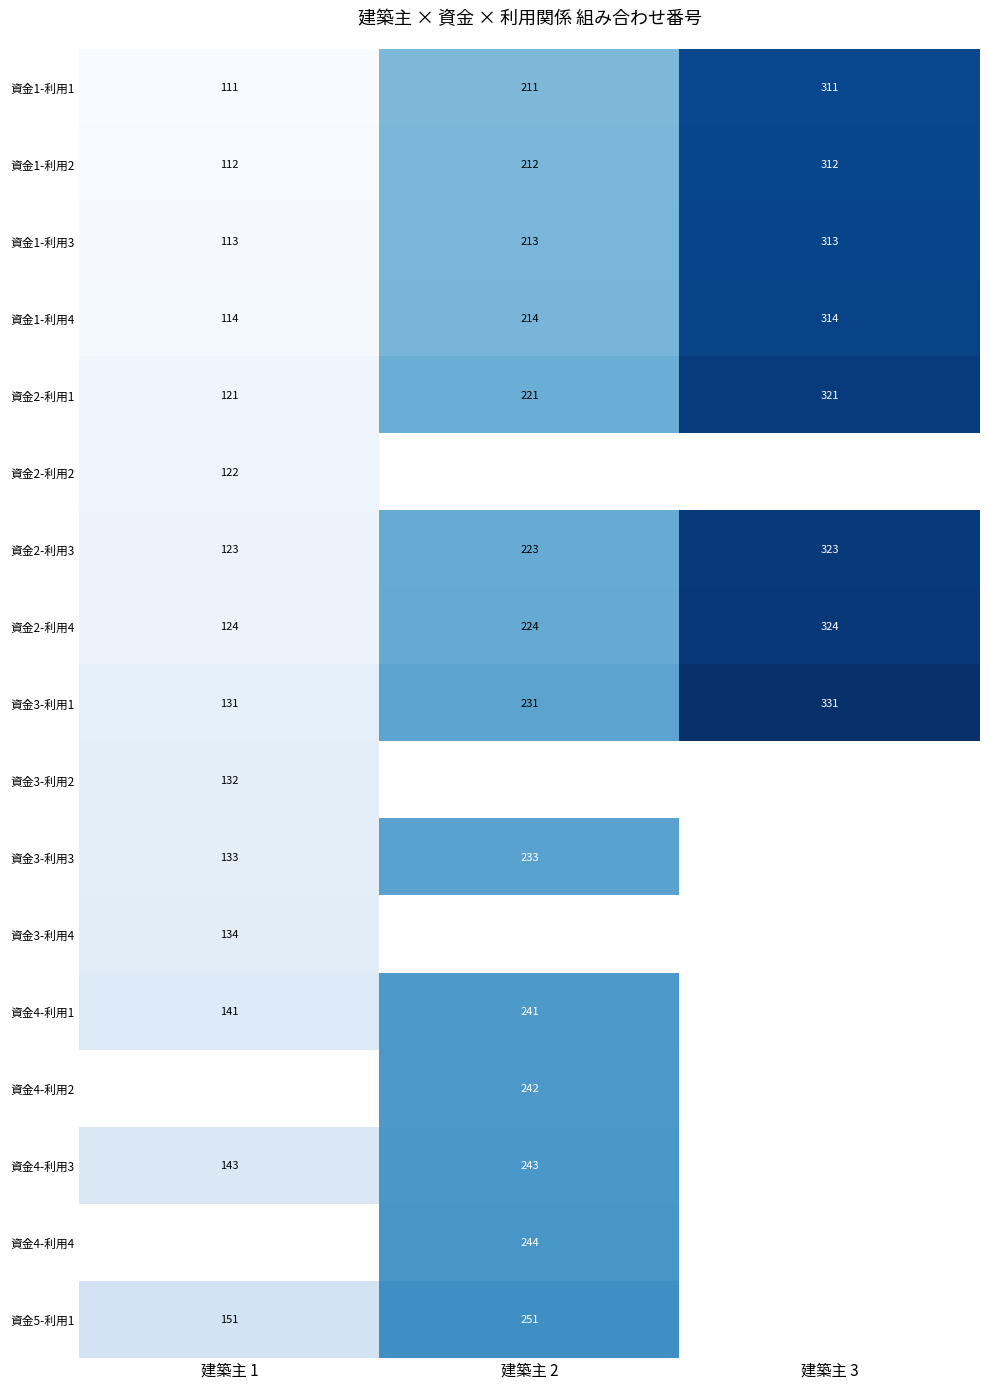

What is the difference between the 資金2-利用3 values at 建築主 1 and 建築主 3?

200